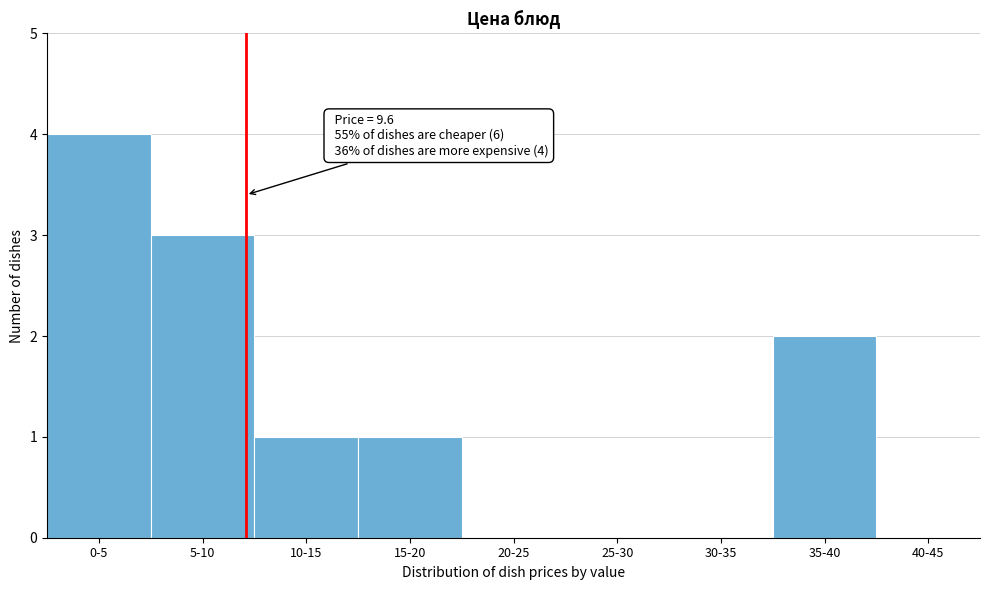

Reading right to left, what are all the values shown in this chart?

40-45=0	35-40=2	30-35=0	25-30=0	20-25=0	15-20=1	10-15=1	5-10=3	0-5=4